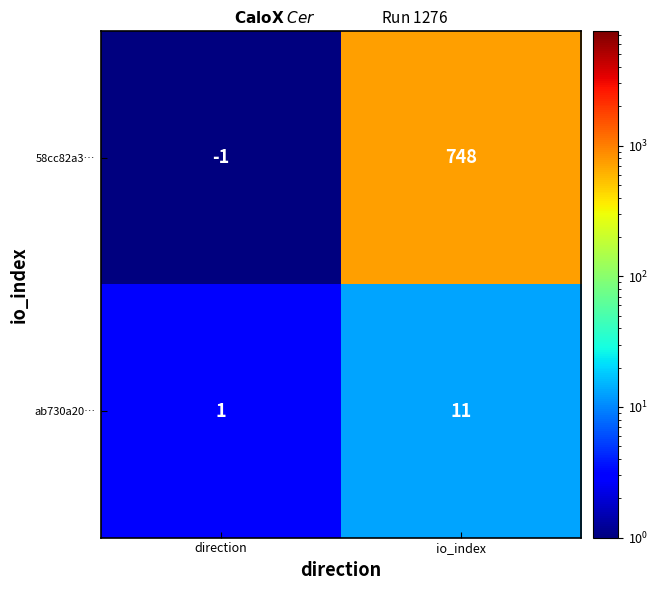

What is the difference between the maximum and minimum values in the ab730a20… series?

10